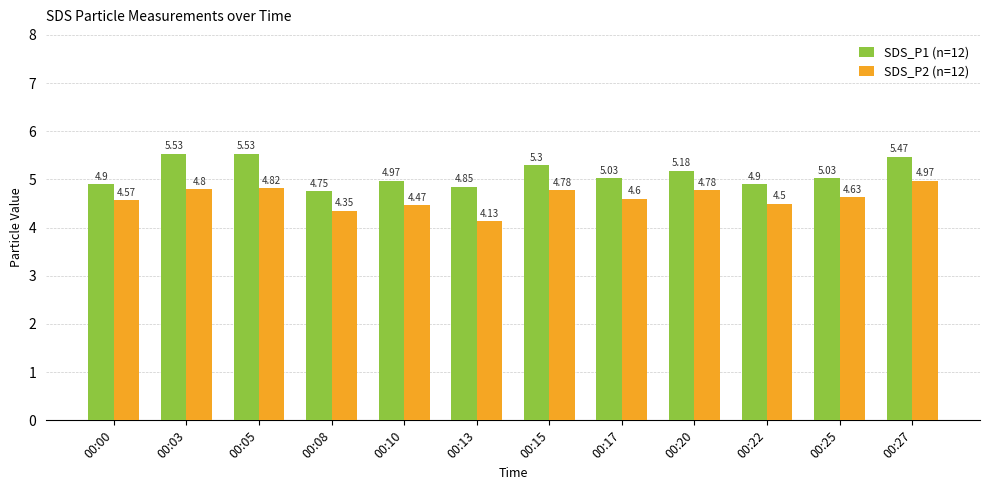

Is it true that SDS_P1 (n=12) equals 6.8 at 00:00?

False